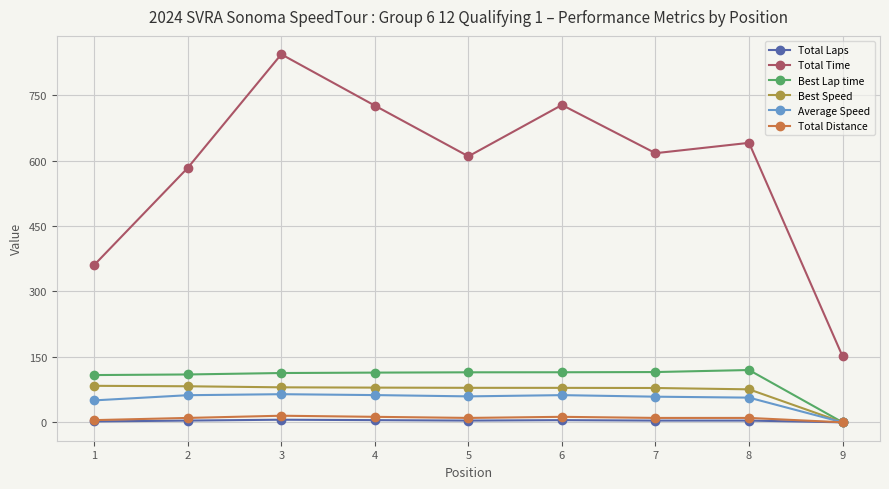

What is the difference between the Total Time values at 2 and 7?

33.7